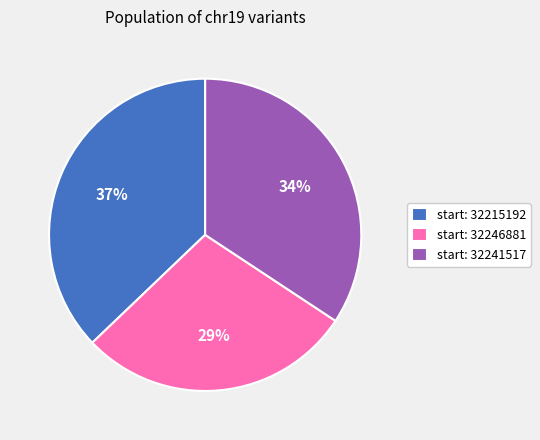

To the nearest percent, what percentage of the pie is start: 32246881?

29%